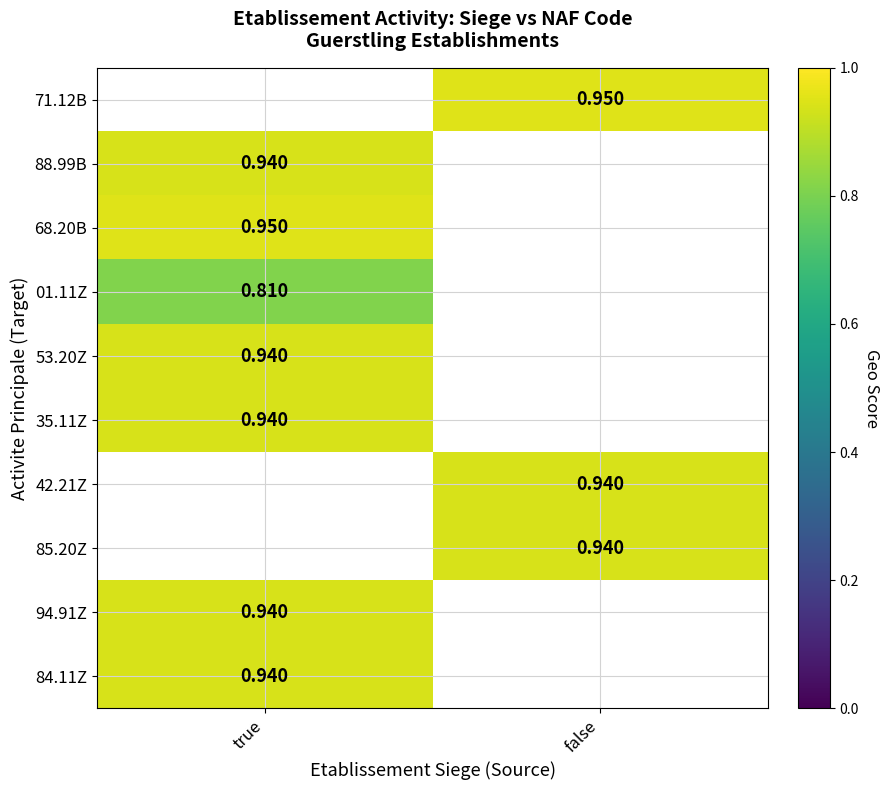

Count the number of categories in the chart.

2